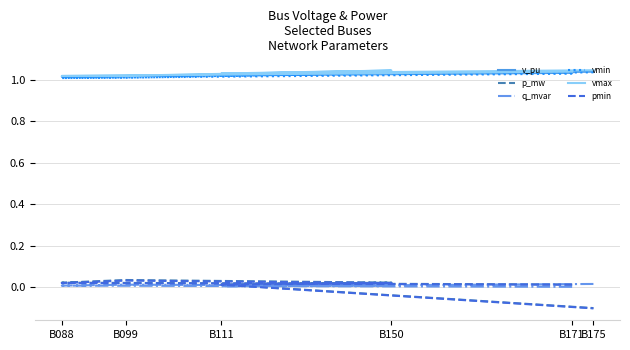

At which category is the sum across all series the highest?

B150